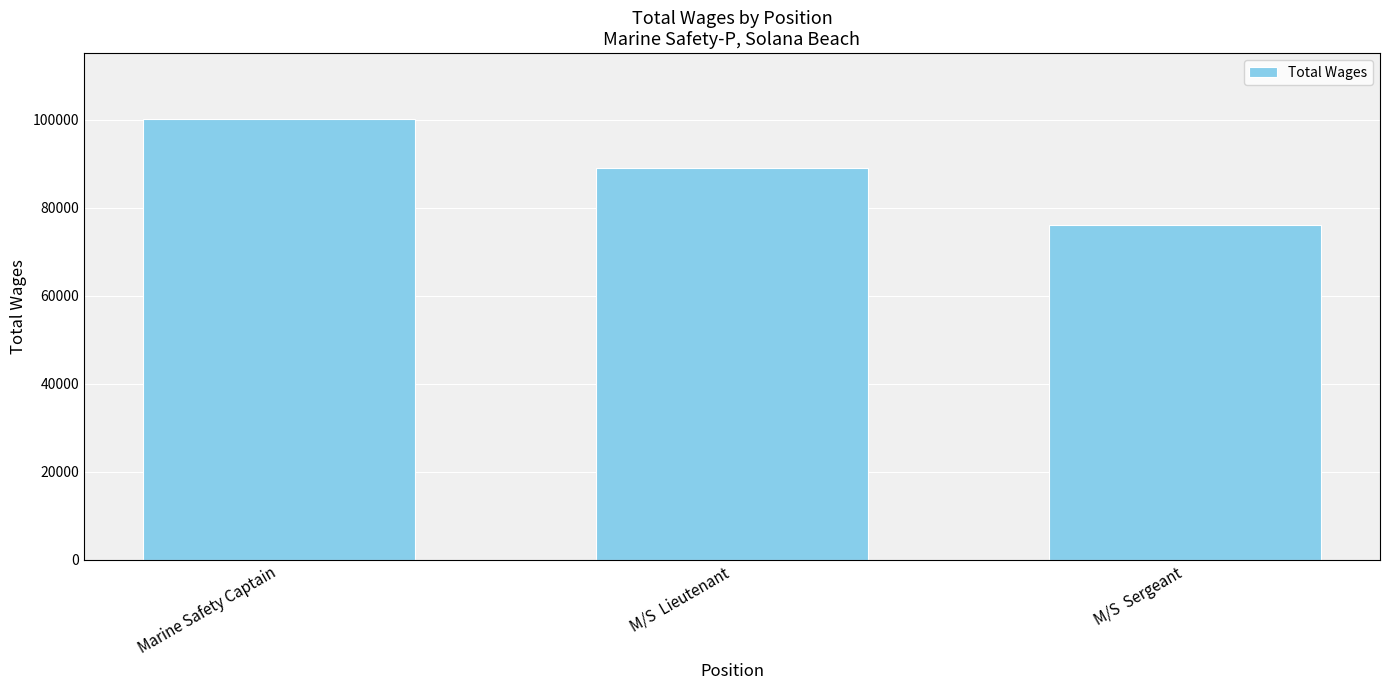

Reading left to right, transcribe all the data shown in this chart.

Marine Safety Captain=100117	M/S  Lieutenant=89146	M/S  Sergeant=76182